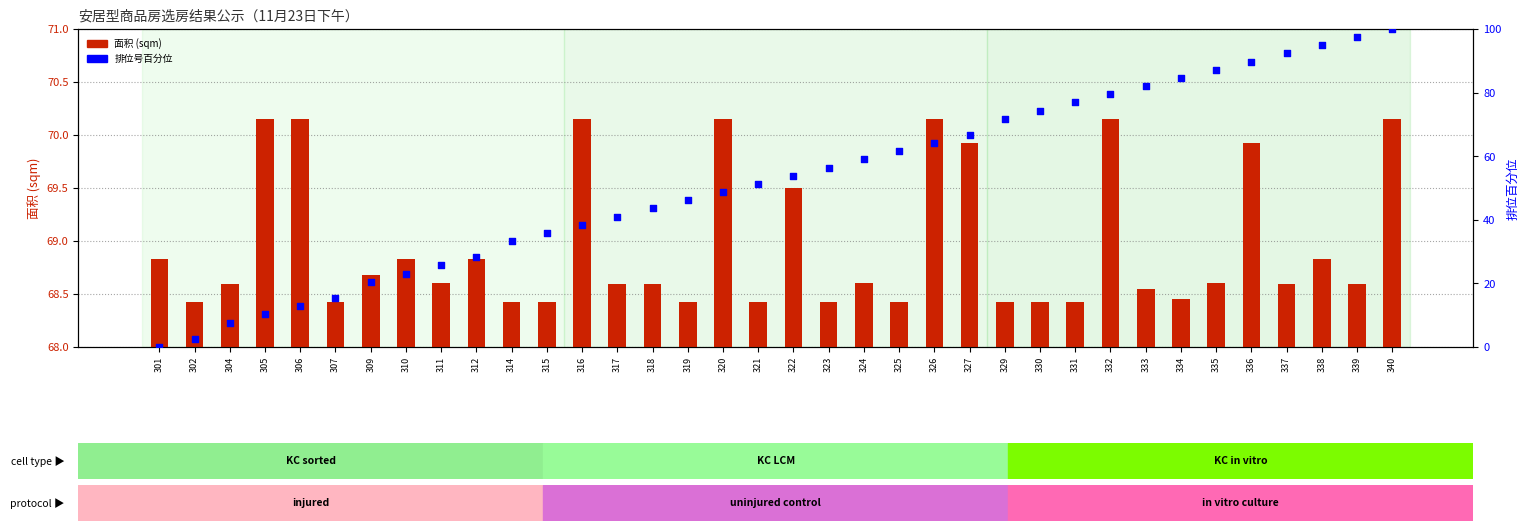

Which series has the largest Y range (max minus min)?

排位号百分位